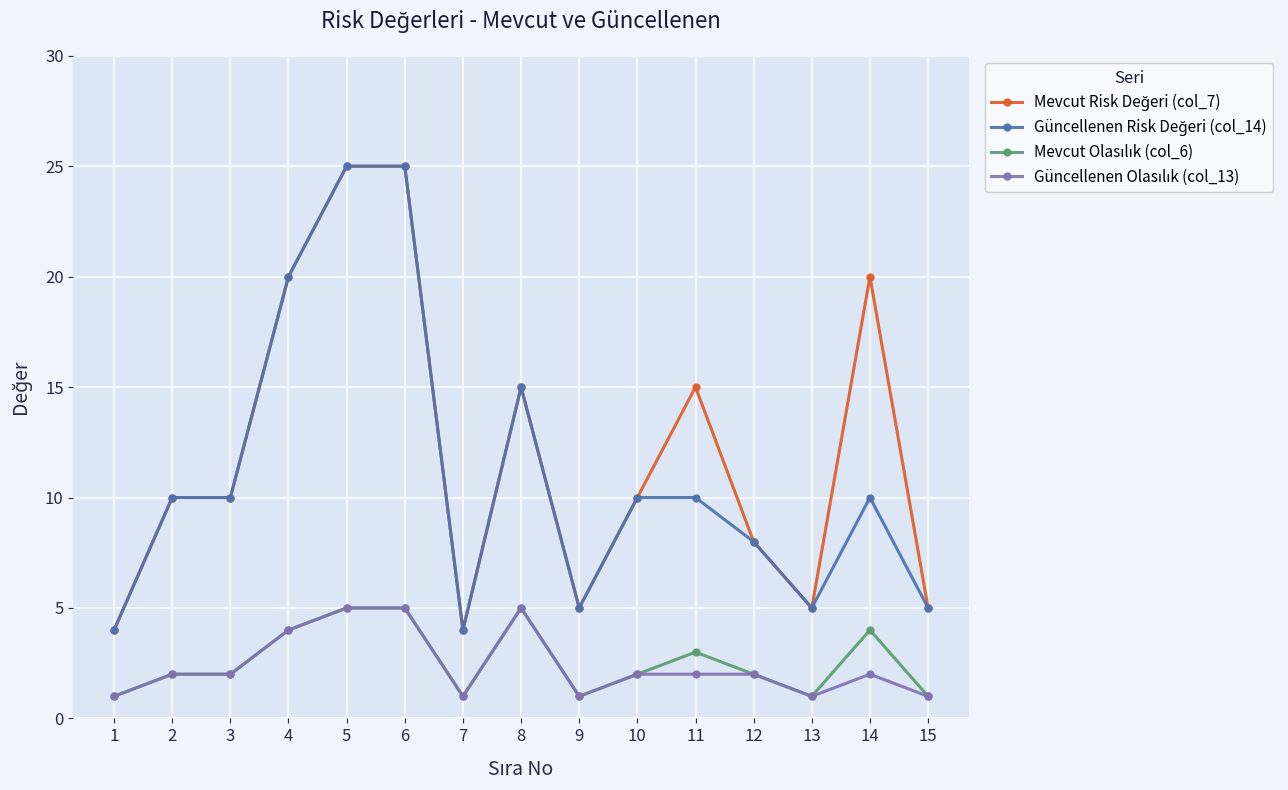

How many categories are shown in the chart?

15